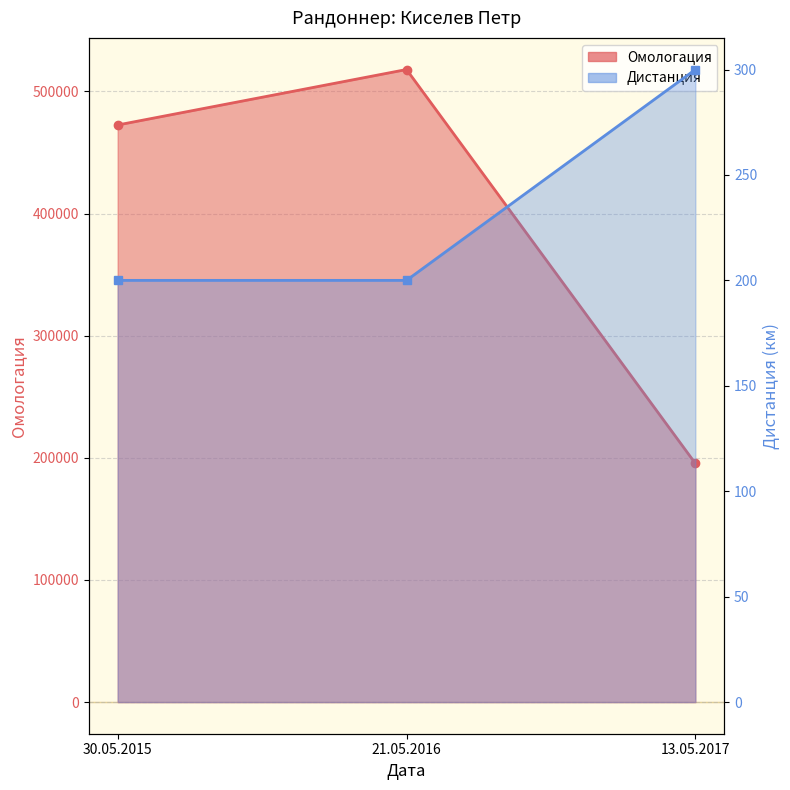

What is the difference between the second highest and minimum values in the Омологация series?

277145